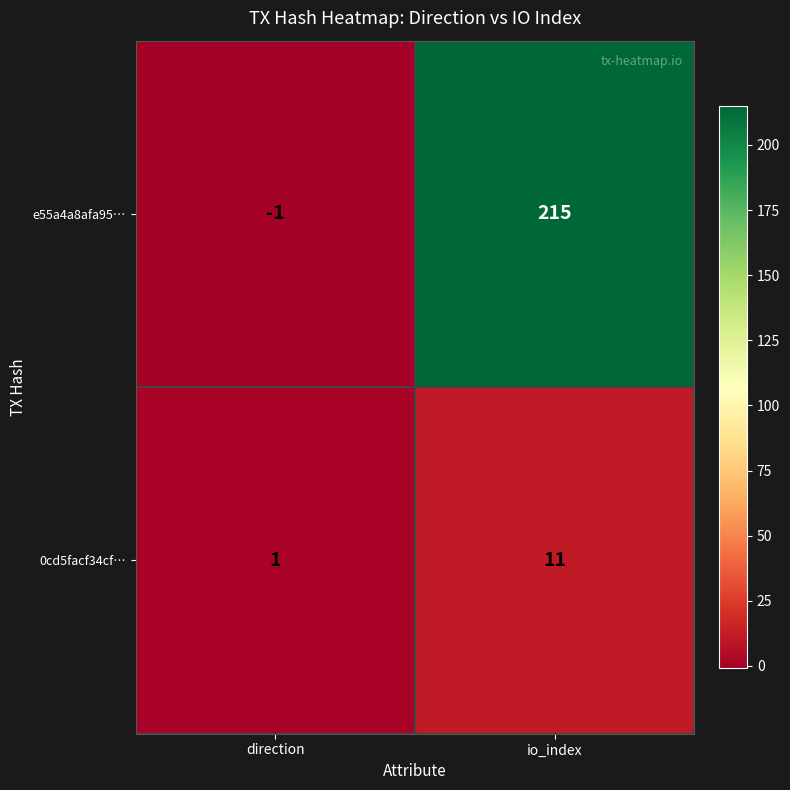

List the series in order of their overall mean, lowest first.

0cd5facf34cf…, e55a4a8afa95…